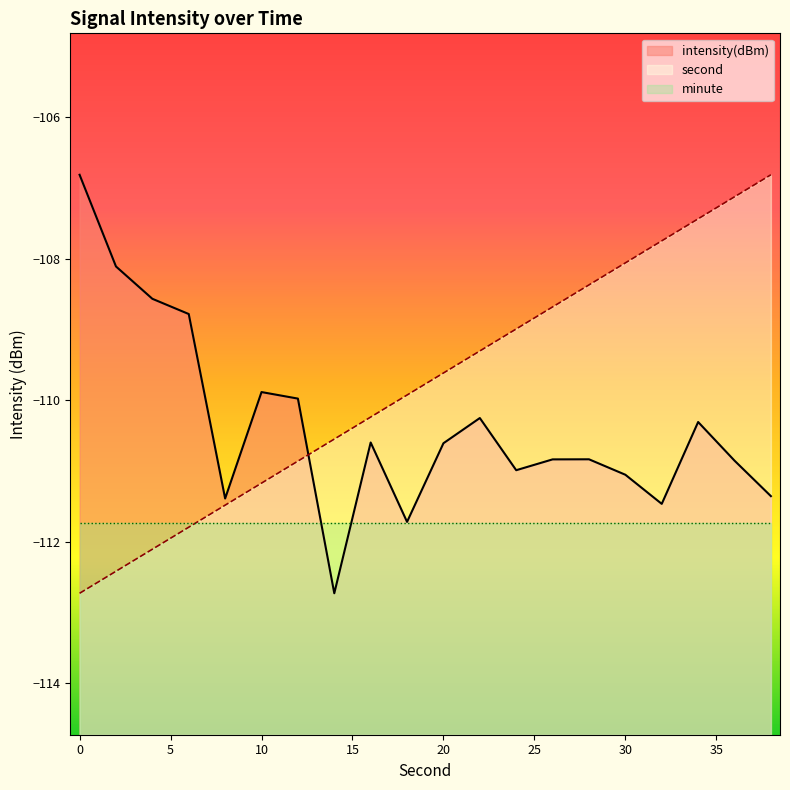

Between 20 and 22, which series saw the biggest shift?

intensity